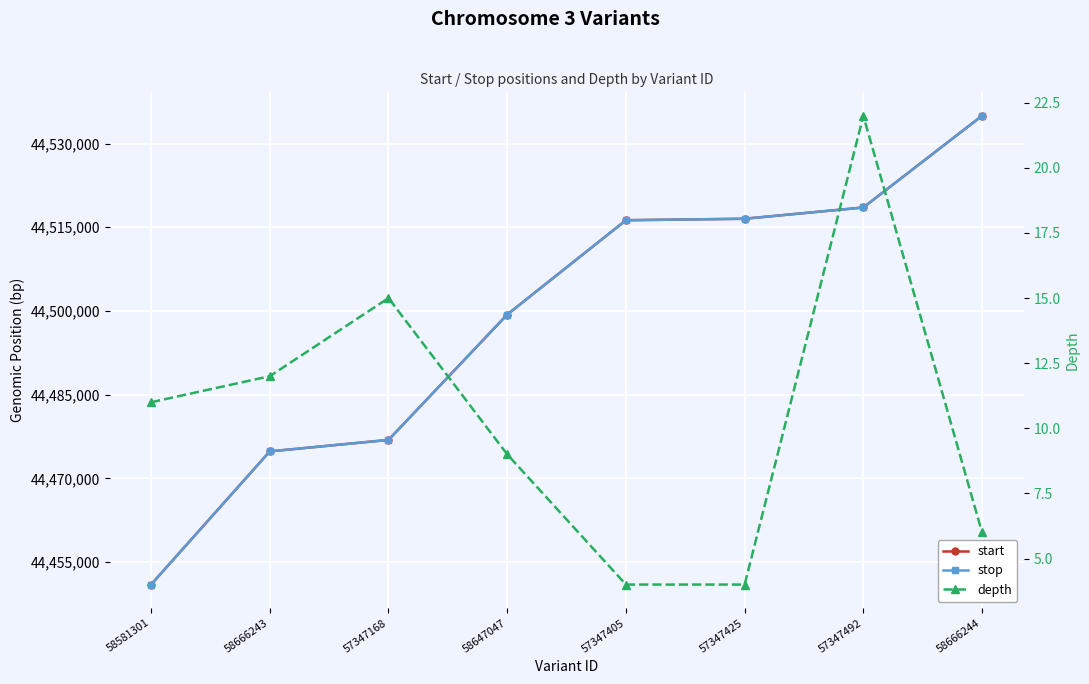

Where does the stop series first go above 44516267?

57347425